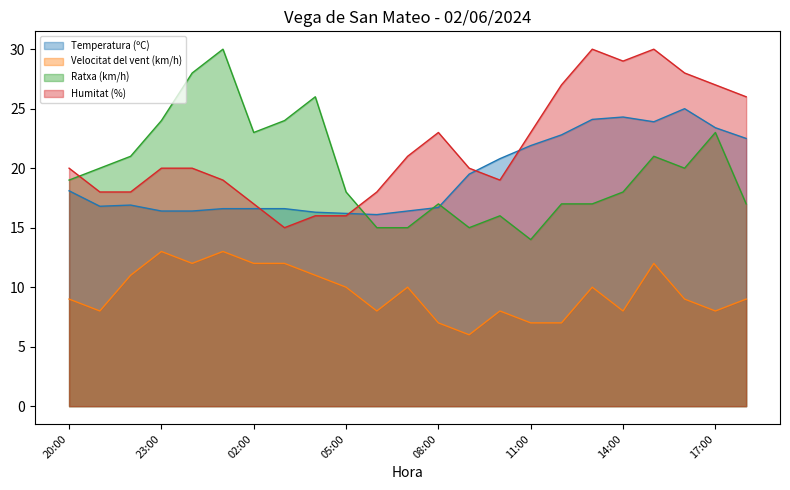

List the series in order of their peak value, lowest first.

Velocitat del vent (km/h), Temperatura (ºC), Ratxa (km/h), Humitat (%)